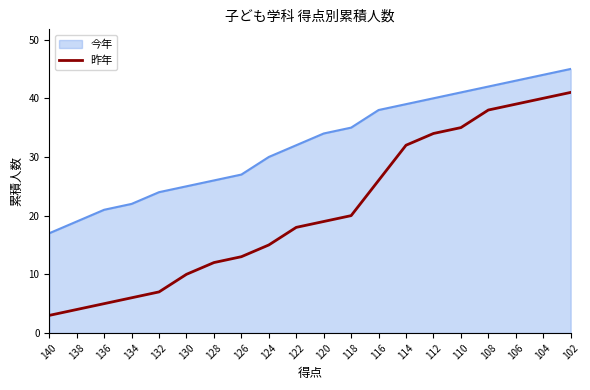

What is the difference between the maximum and minimum values in the 昨年 series?

38